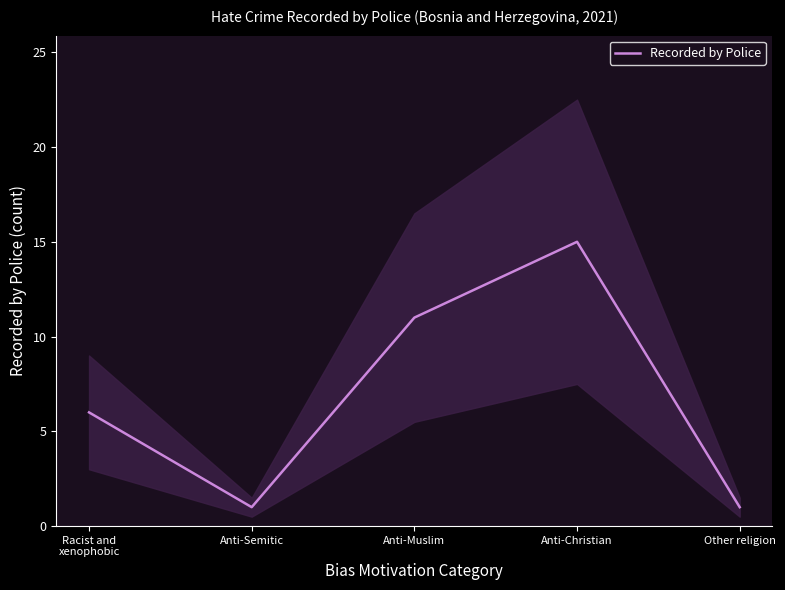

Between Other religion and Anti-Muslim, which is larger?

Anti-Muslim